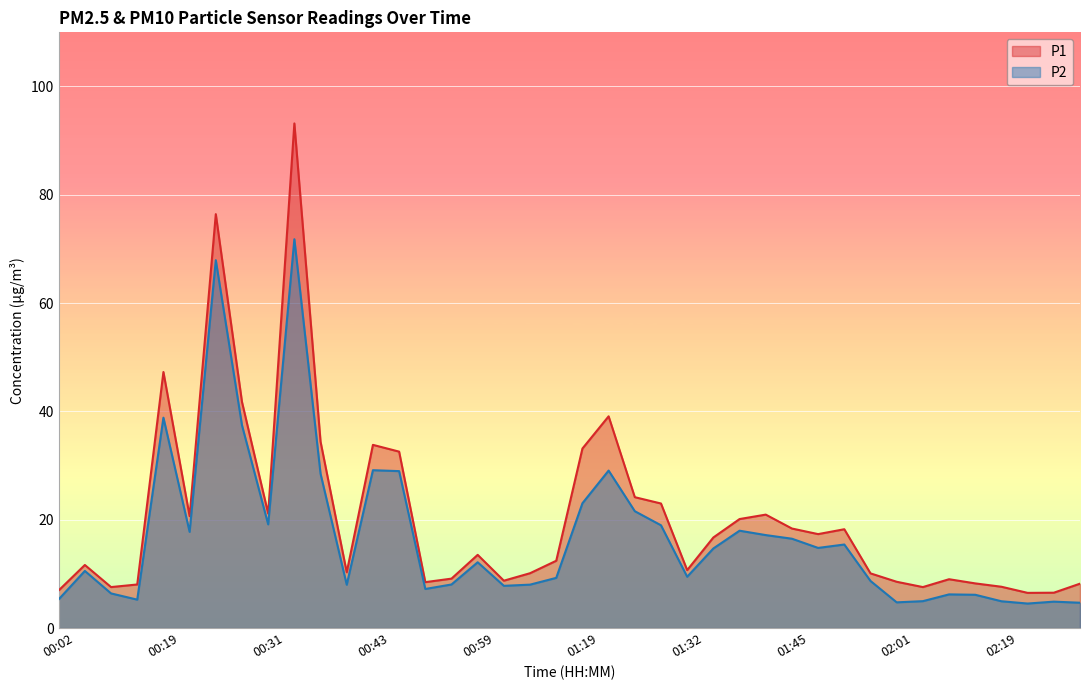

Which category has the lowest value in the P2 series?

02:22